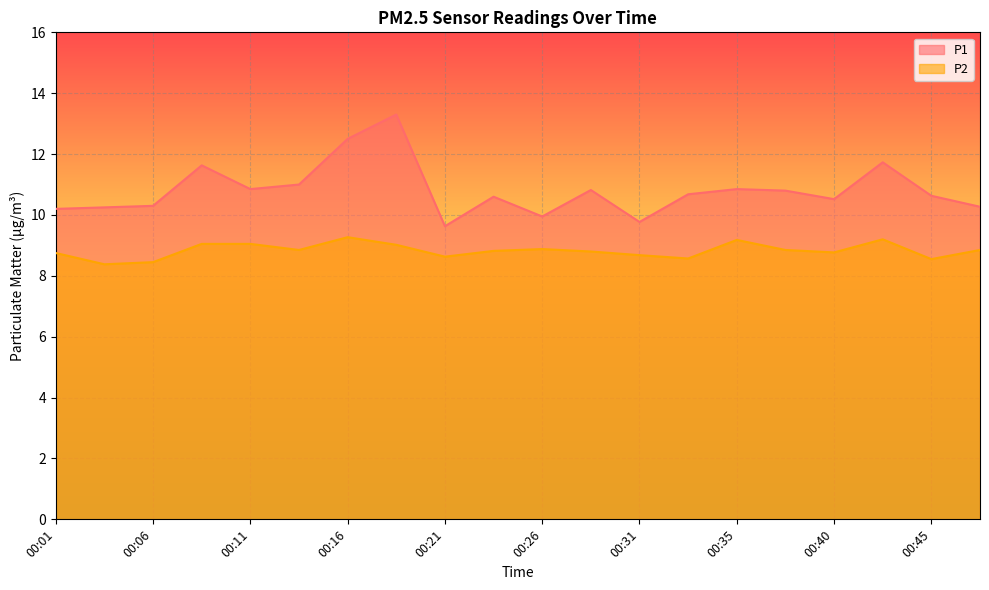

How many interior local valleys does the P1 series have?

5